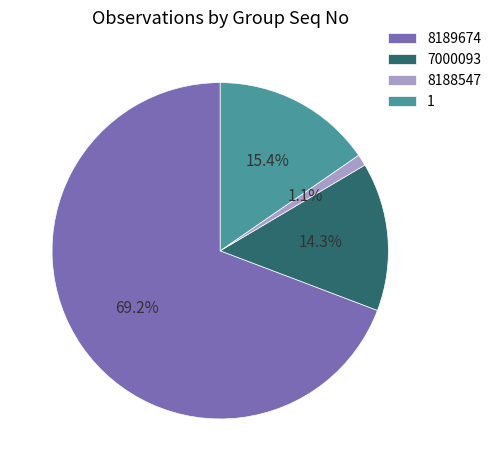

To the nearest percent, what is the difference between the largest and smallest slice percentages?

68%